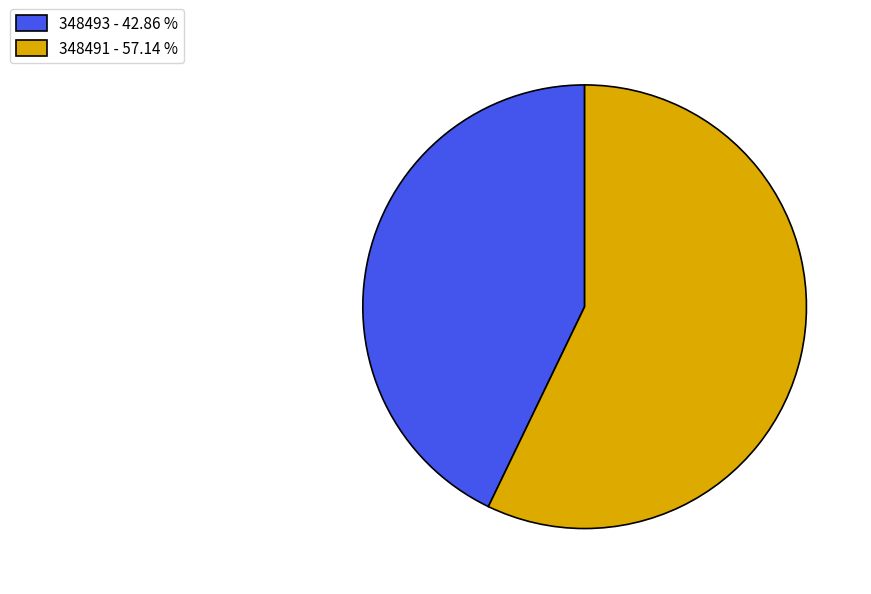

The 348491 slice represents 69% of the pie. True or false?

False